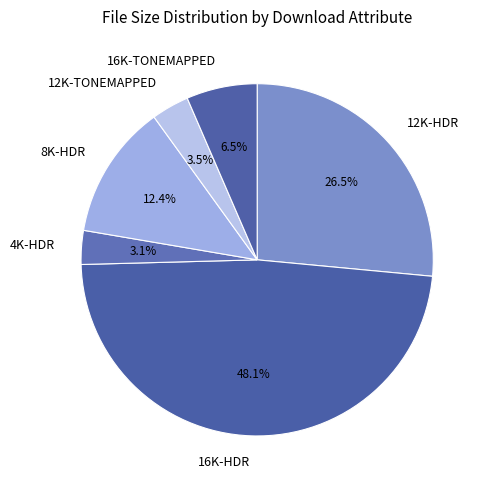

What is the total percentage of 16K-TONEMAPPED and 4K-HDR?

9.6%